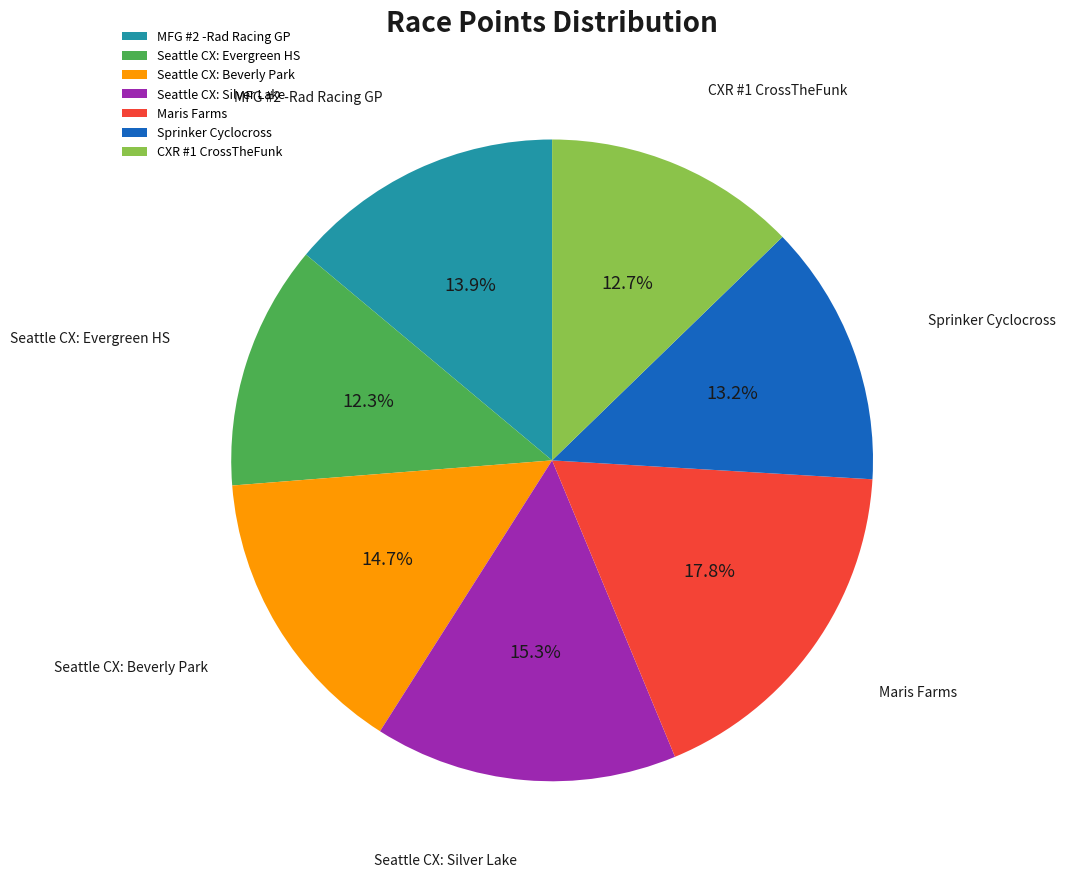

What percentage is NOT represented by Sprinker Cyclocross?

86.8%